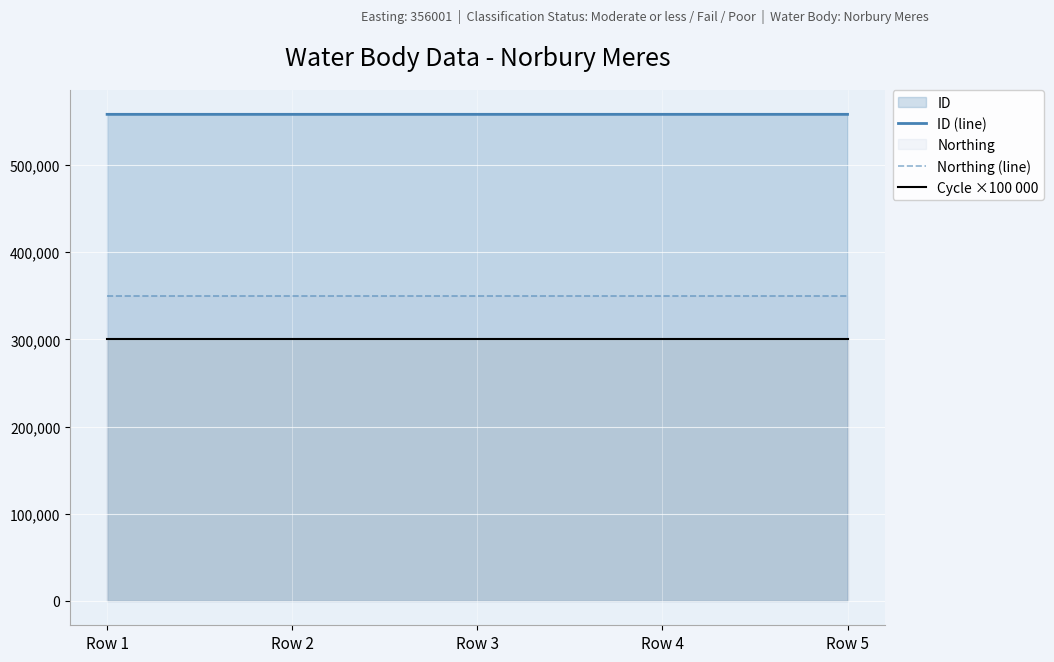

What is the difference between the ID (line) values at Row 1 and Row 2?

3